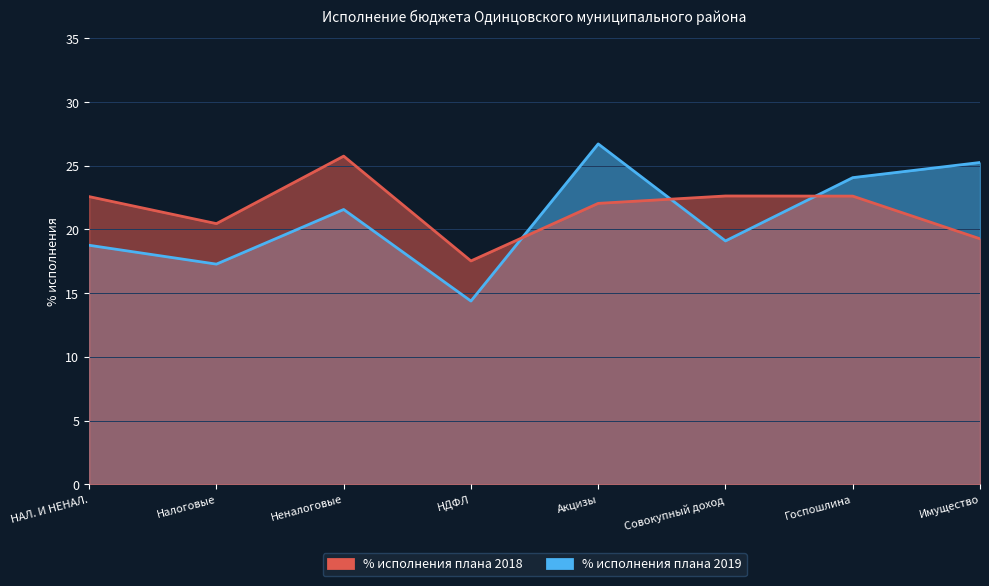

What is the value of the % исполнения плана 2019 point at the 1st from the left?

18.8